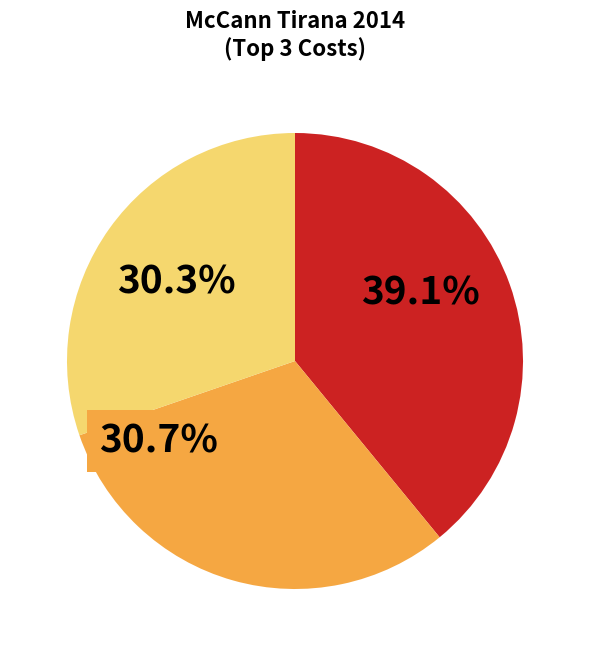

Is there any slice that represents more than half of the pie?

No